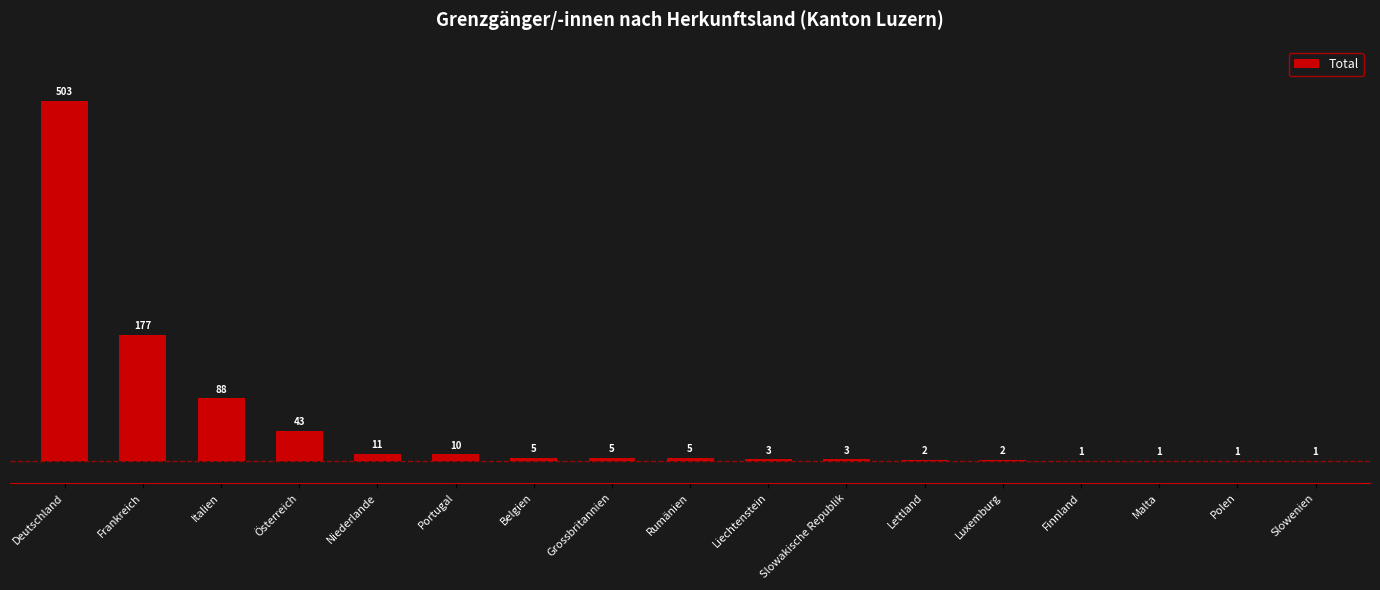

What is the average value?

51